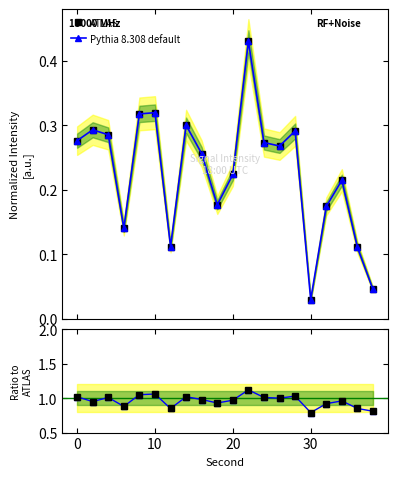

How many lines are shown in the chart?

3